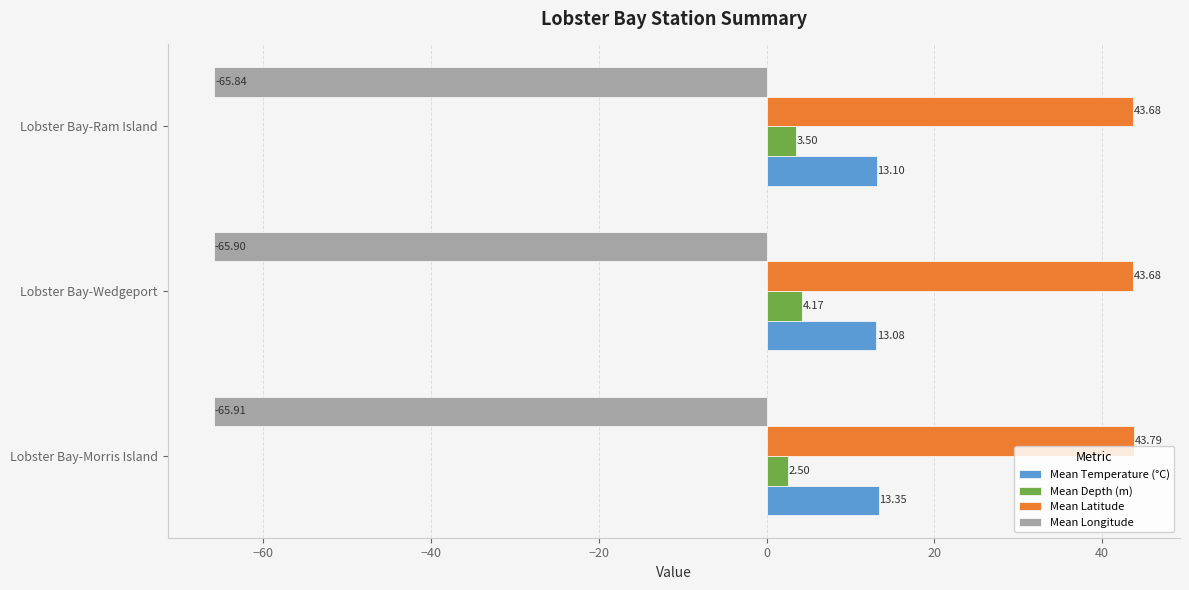

Rank the categories by Mean Longitude value from lowest to highest.

Lobster Bay-Morris Island, Lobster Bay-Wedgeport, Lobster Bay-Ram Island